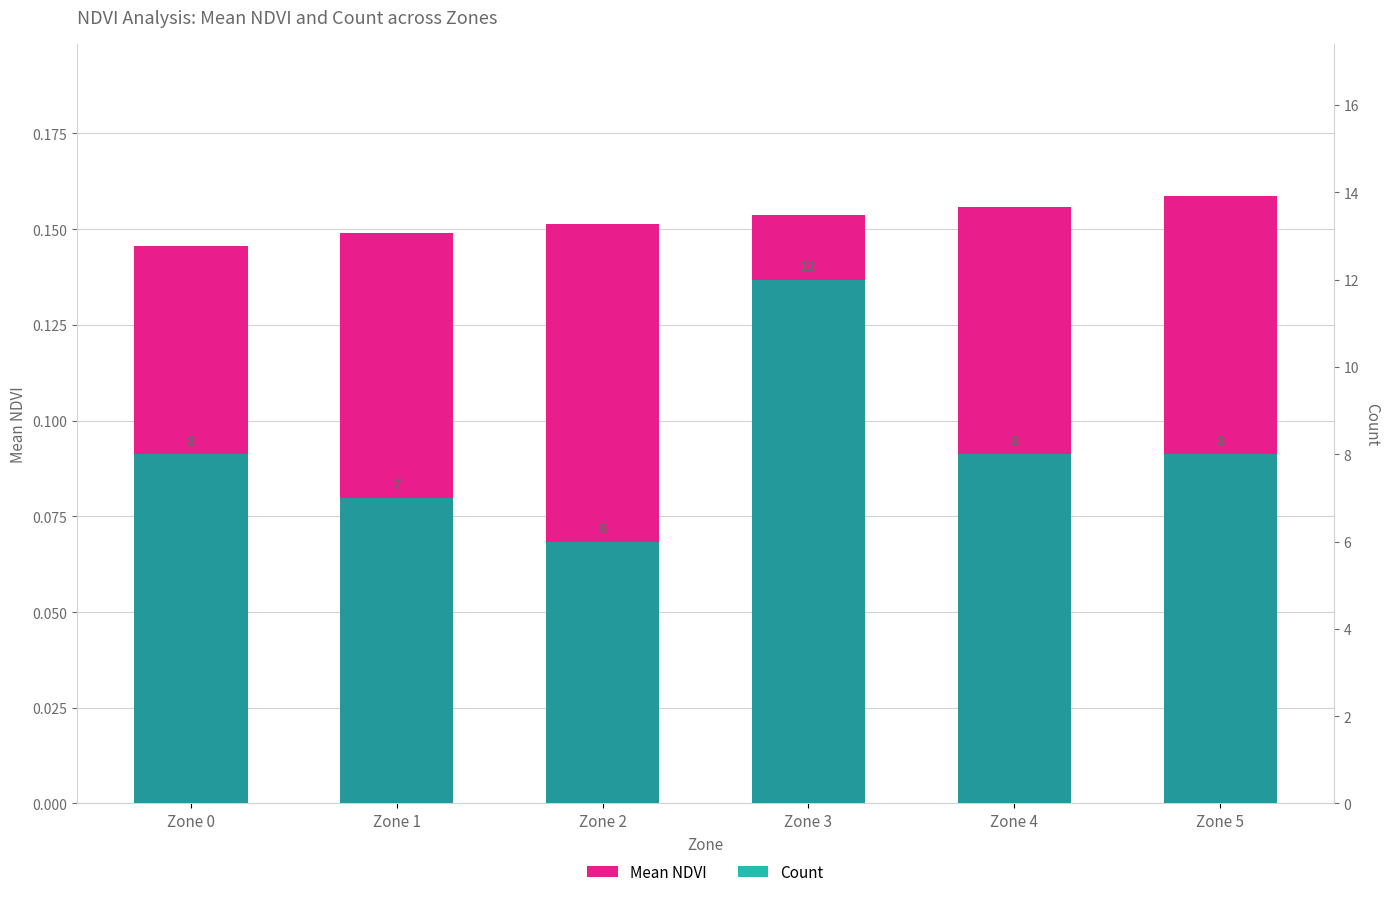

What value does the Count series have at Zone 1?

7.0